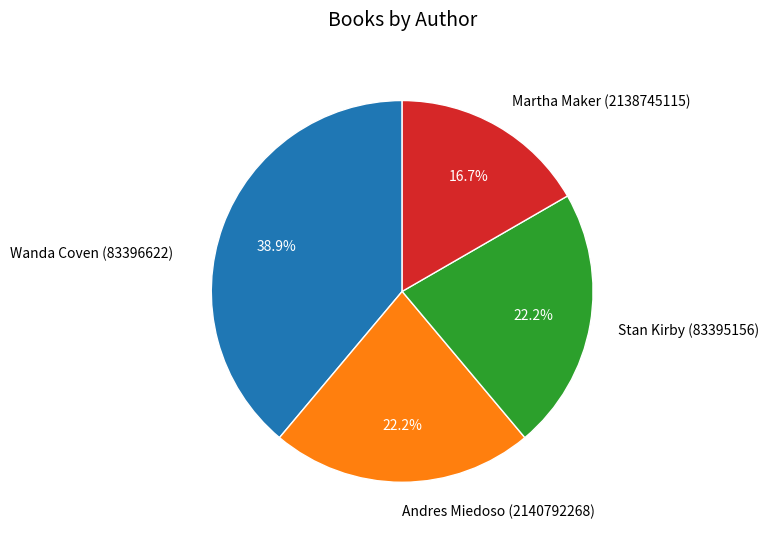

Is there a majority slice in this chart?

No